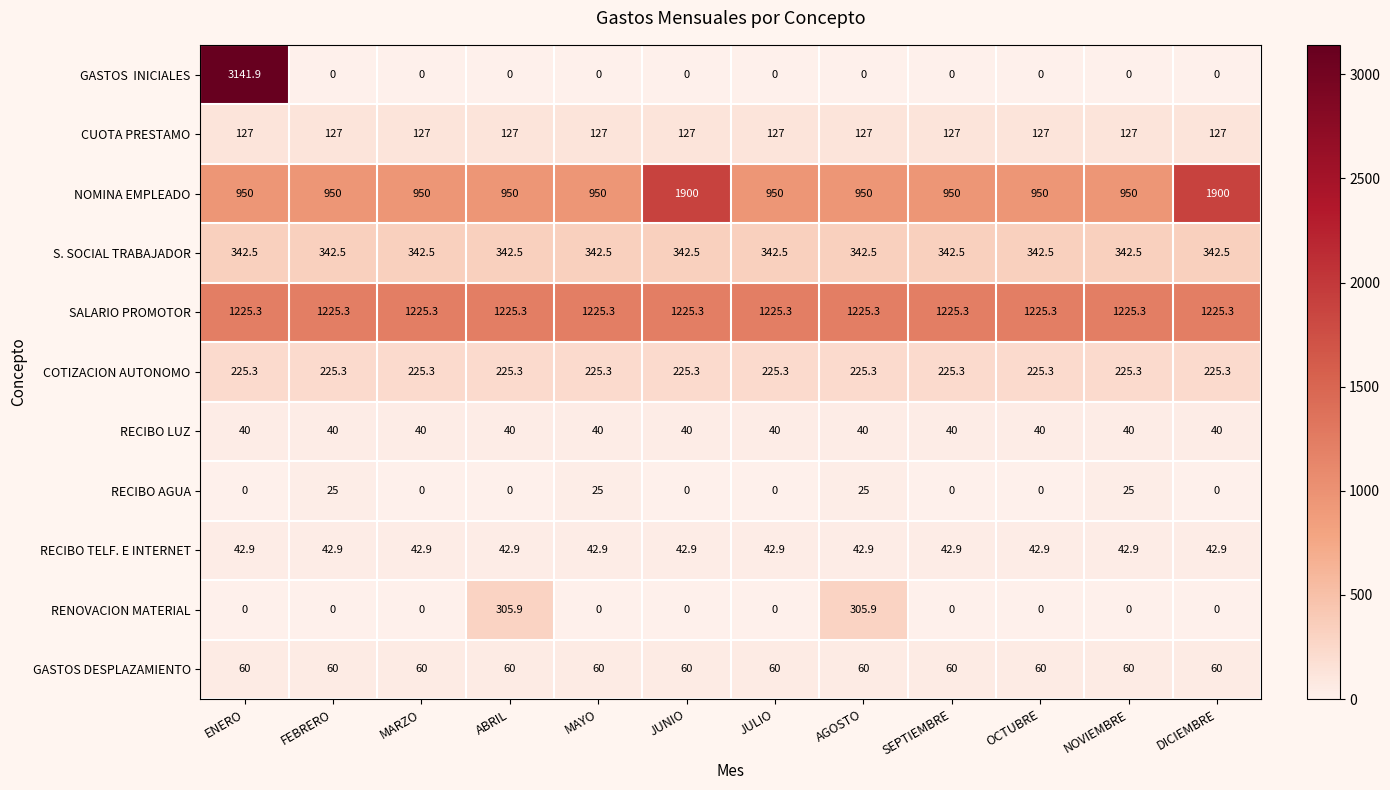

At how many categories does at least one series exceed 530?

12